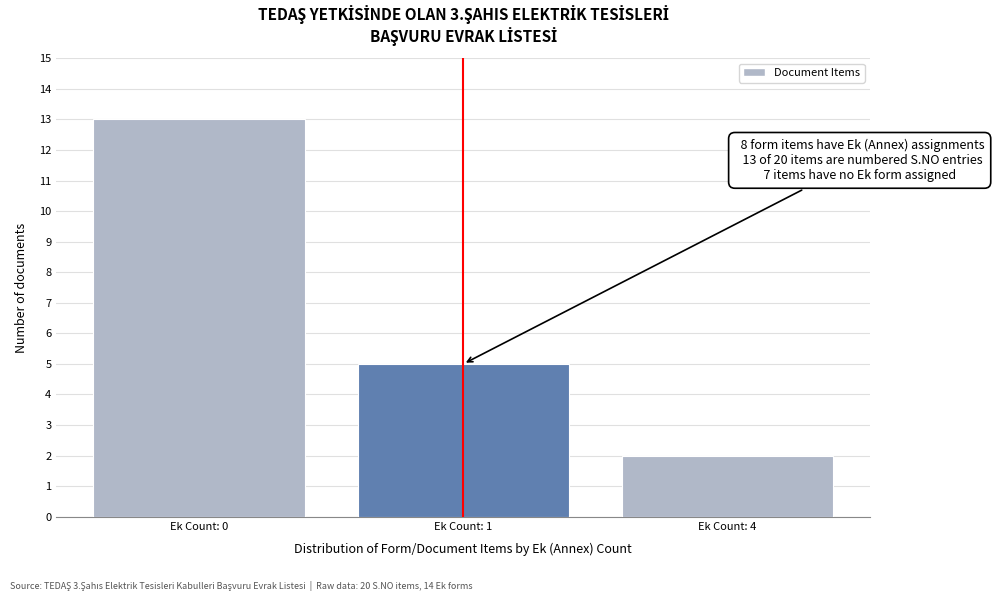

Reading right to left, what are all the values shown in this chart?

2	5	13